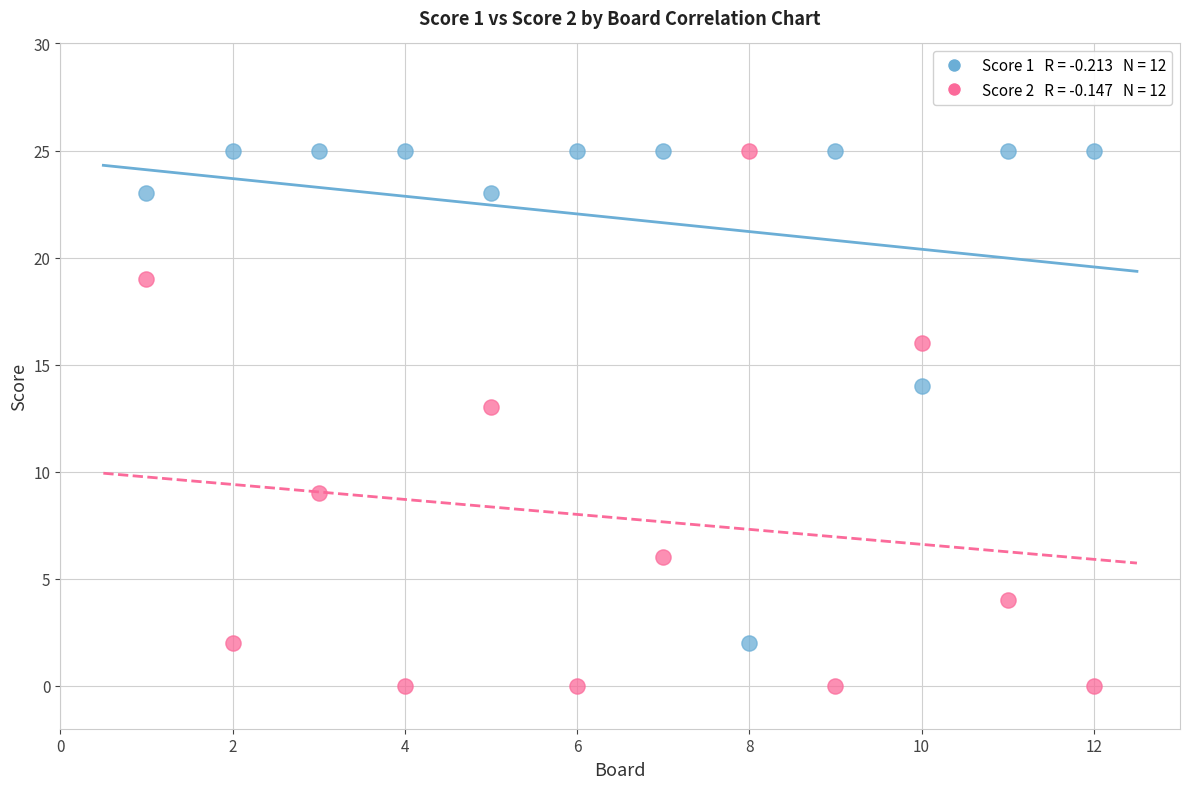

Across all series, what Y value is closest to 12?

13